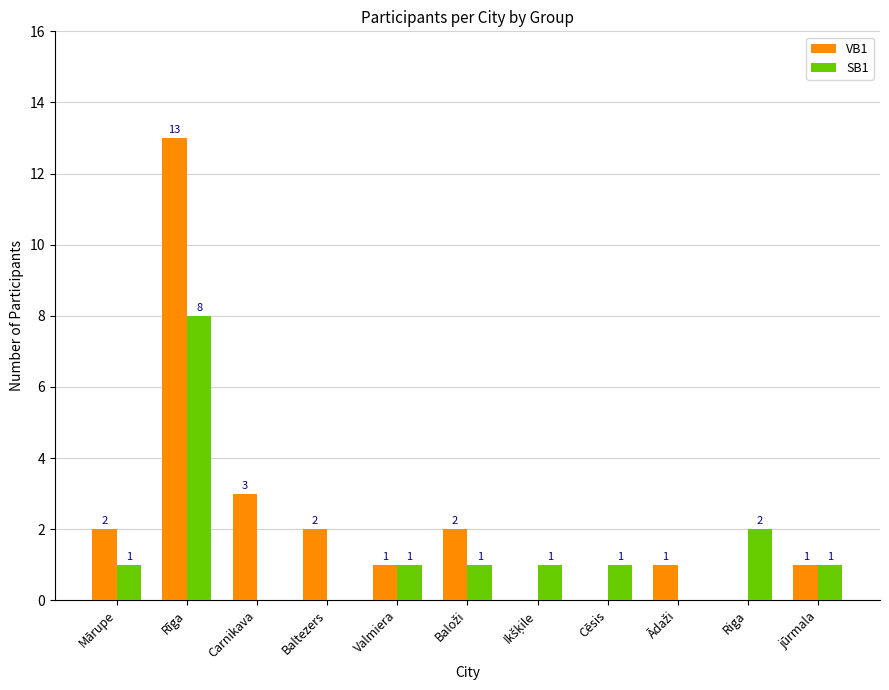

What is the sum of all SB1 values?

16